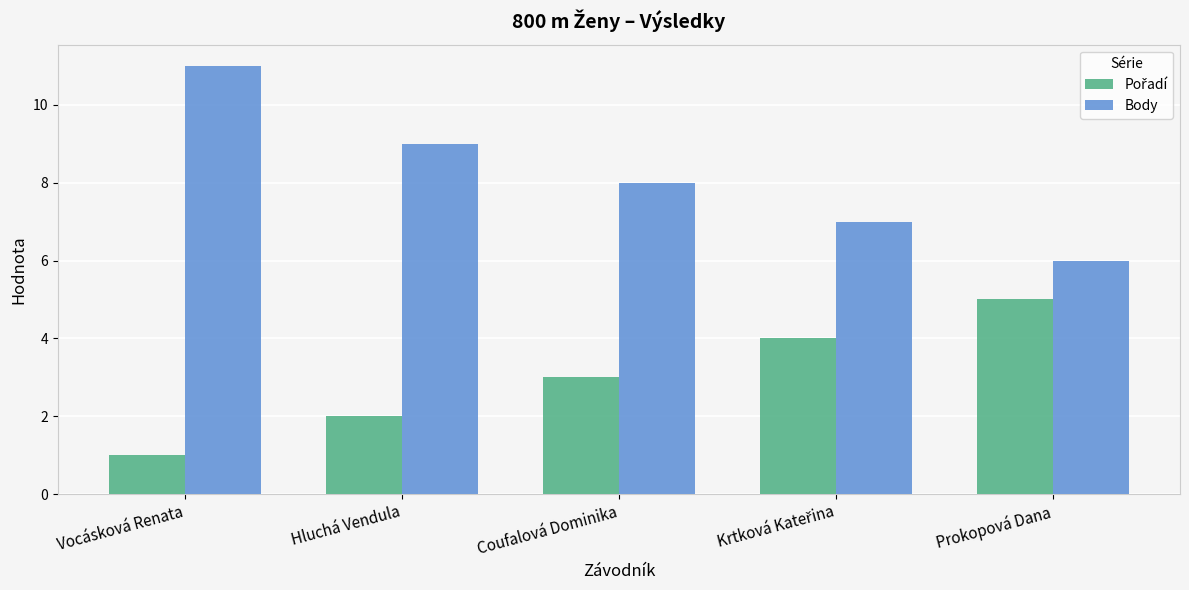

Does the chart contain stacked bars?

No